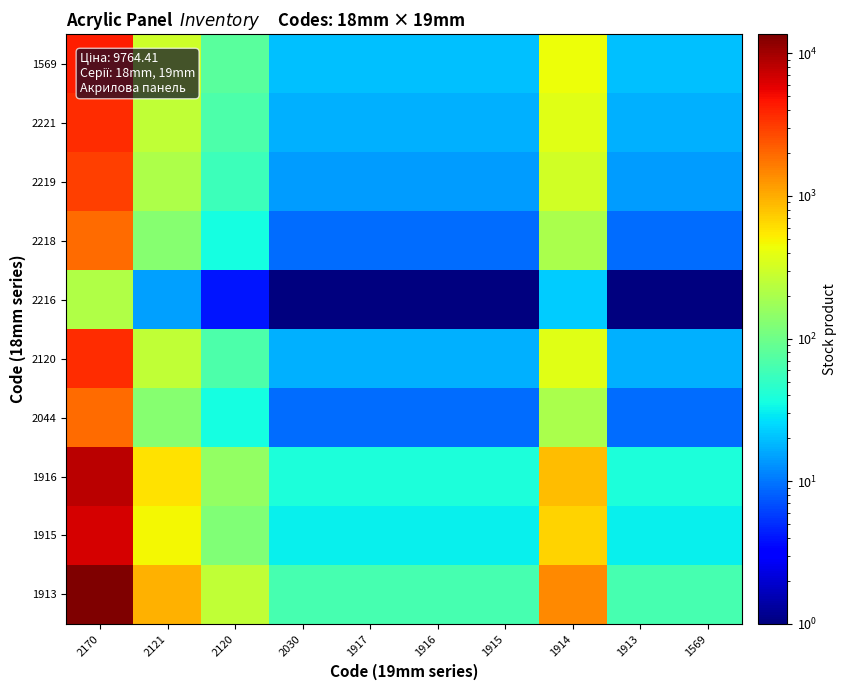

What is the smallest value displayed?

1